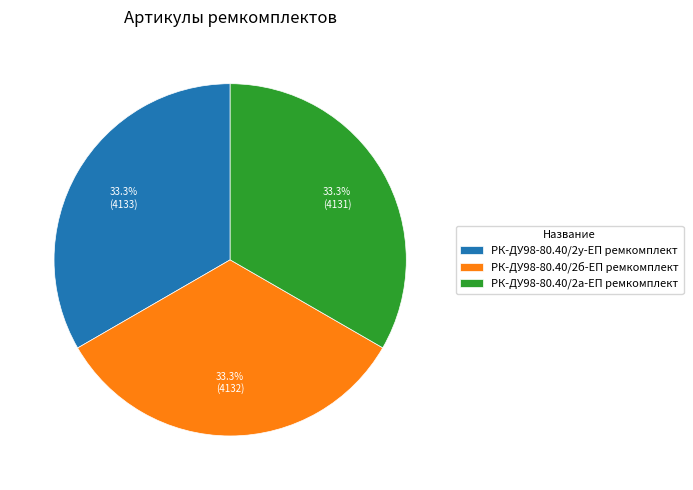

To the nearest percent, what percentage of the pie is РК-ДУ98-80.40/2у-ЕП ремкомплект?

33%